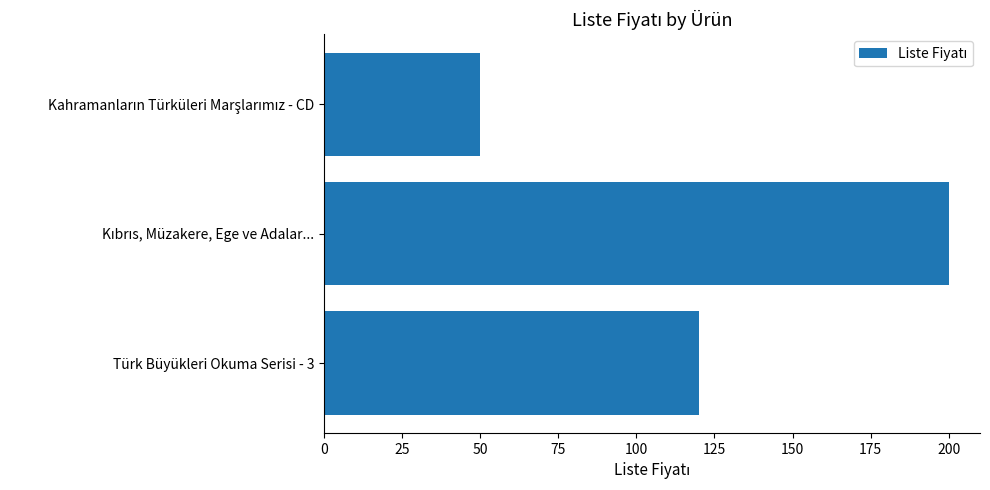

Are the bars horizontal?

Yes